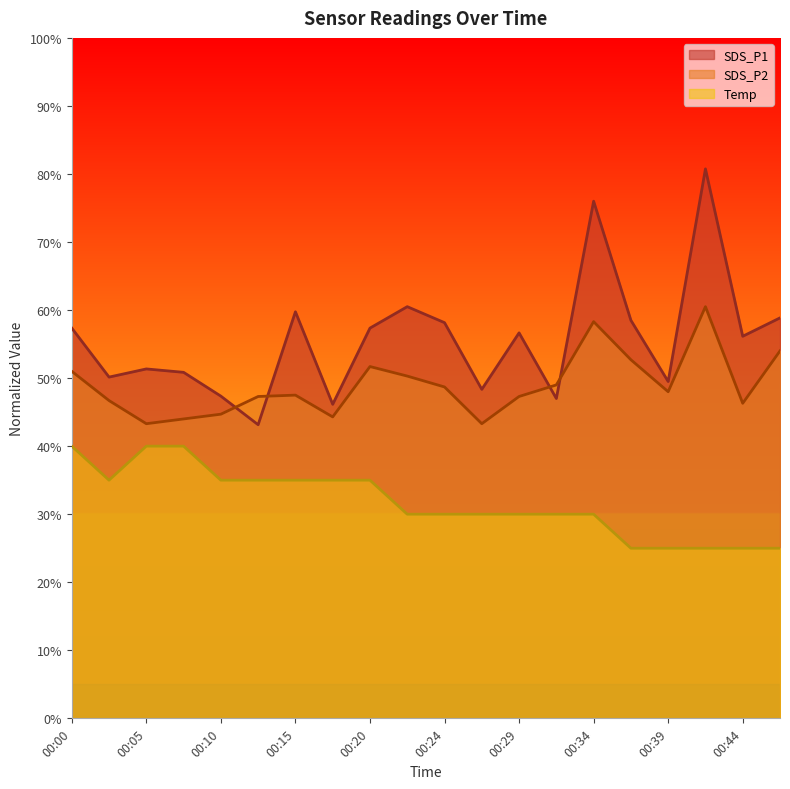

Where does the SDS_P1 series first go above 56?

00:00